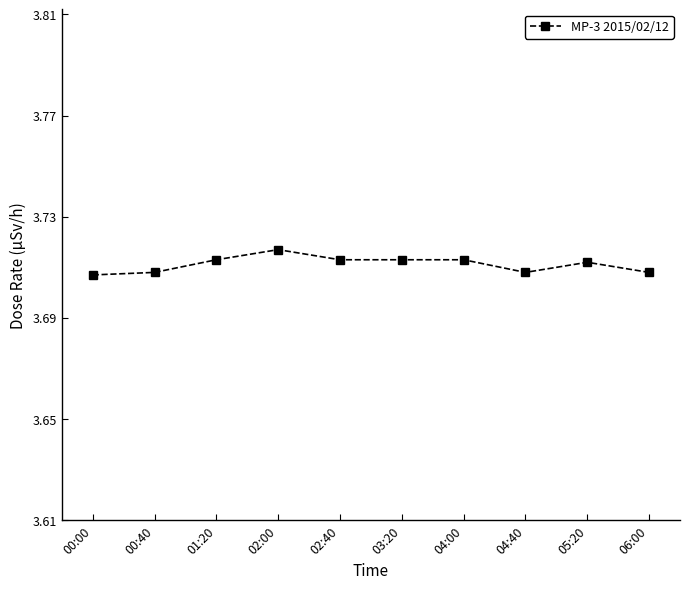

Approximately how many times larger is the value at 03:20 compared to 05:20?

1.0